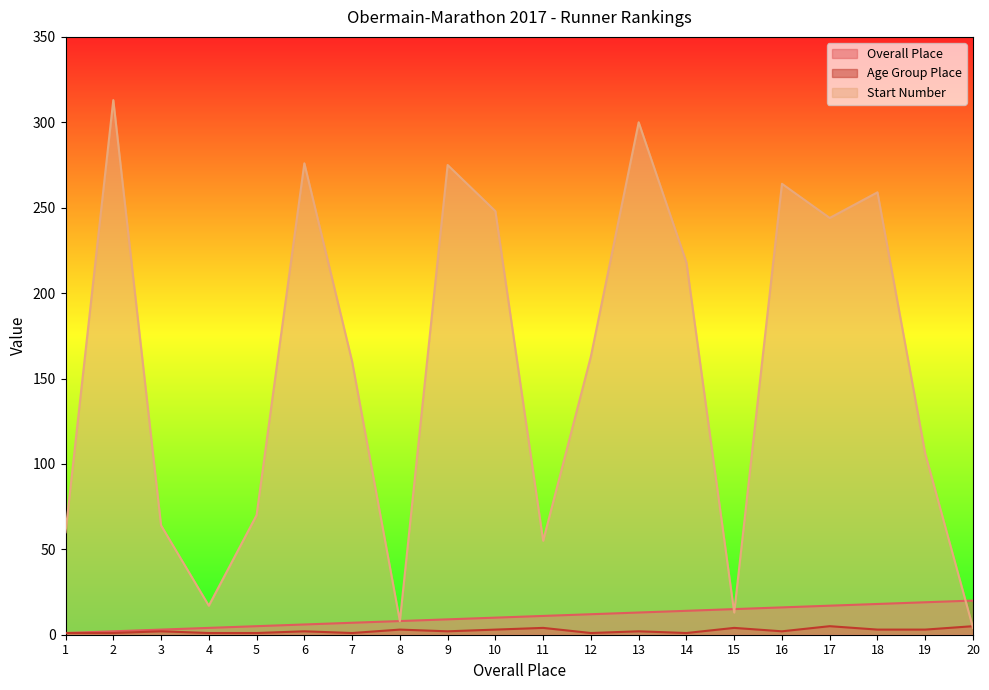

True or false: Start Number has more than 1 interior local peaks.

True